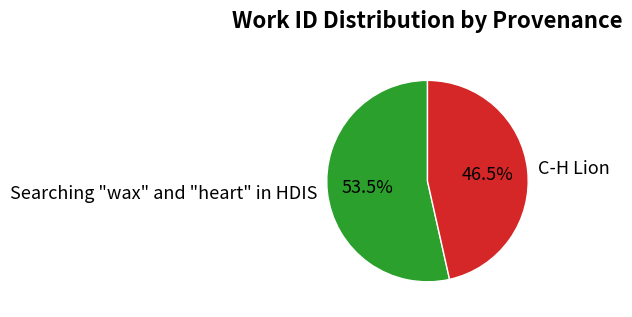

What is the total percentage of Searching "wax" and "heart" in HDIS and C-H Lion?

100.0%